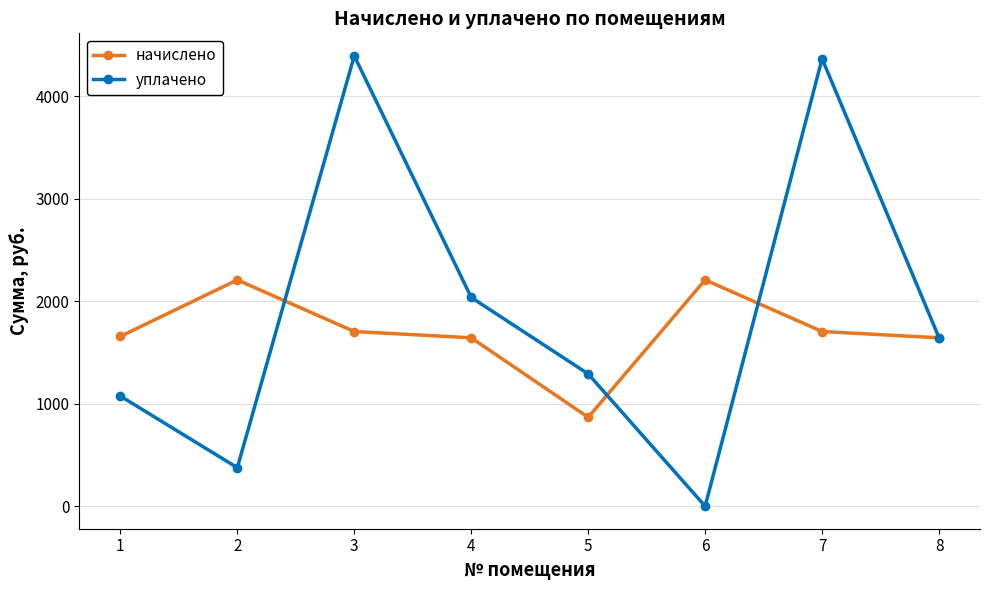

Where is уплачено nearest to the value 2197?

4